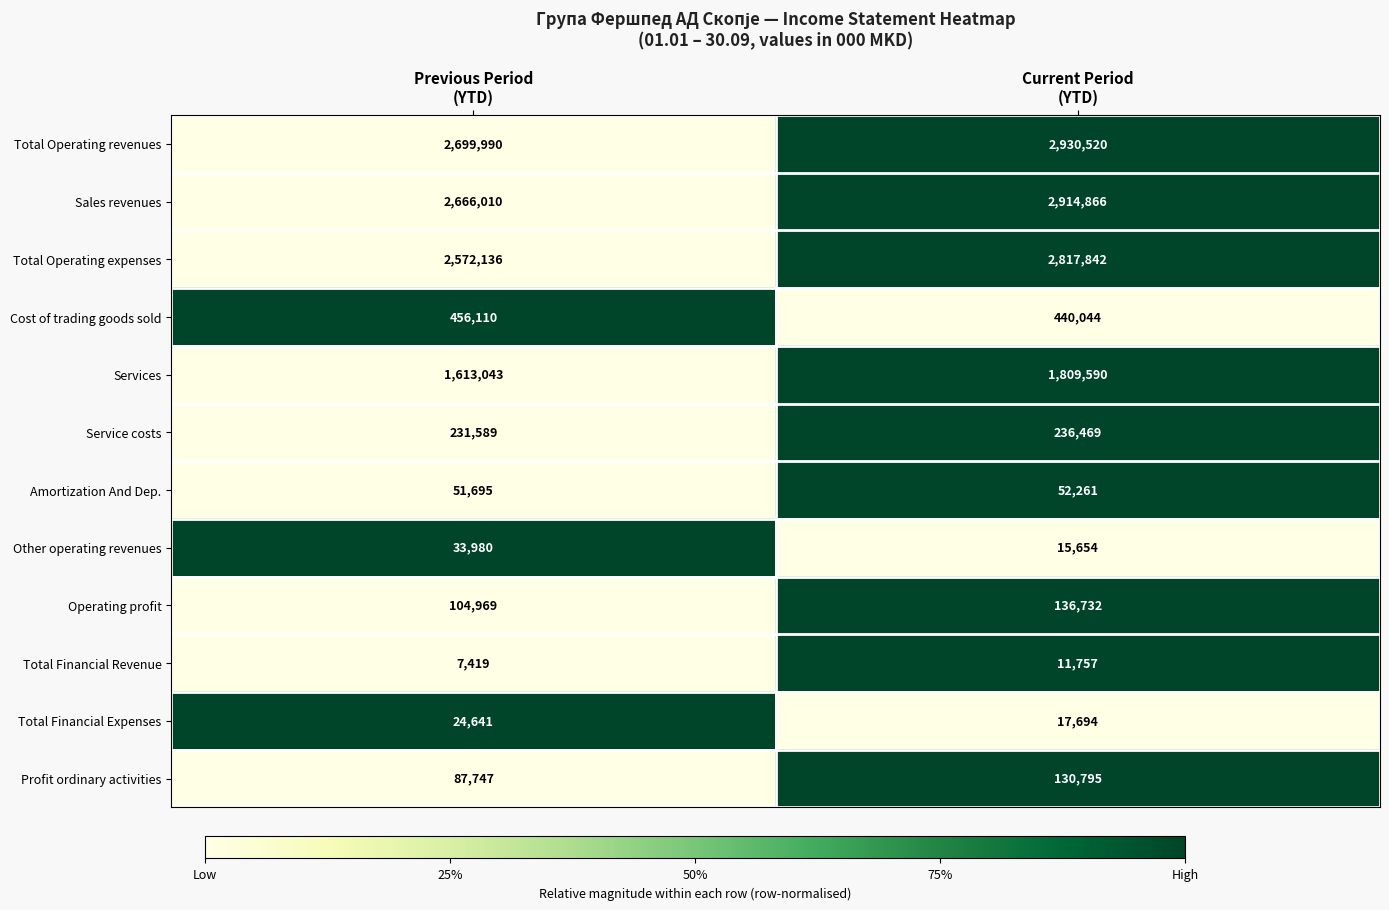

Reading left to right, extract all data points from this chart.

Total Operating revenues: 2699990	2930520
Sales revenues: 2666010	2914866
Total Operating expenses: 2572136	2817842
Cost of trading goods sold: 456110	440044
Services: 1613043	1809590
Service costs: 231589	236469
Amortization And Dep.: 51695	52261
Other operating revenues: 33980	15654
Operating profit: 104969	136732
Total Financial Revenue: 7419	11757
Total Financial Expenses: 24641	17694
Profit ordinary activities: 87747	130795